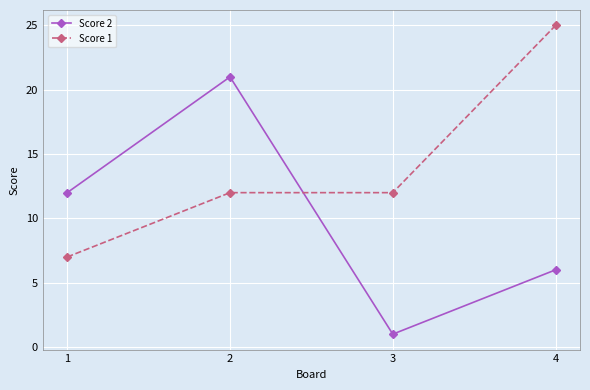

Which series changed the most between 2 and 3?

Score 2